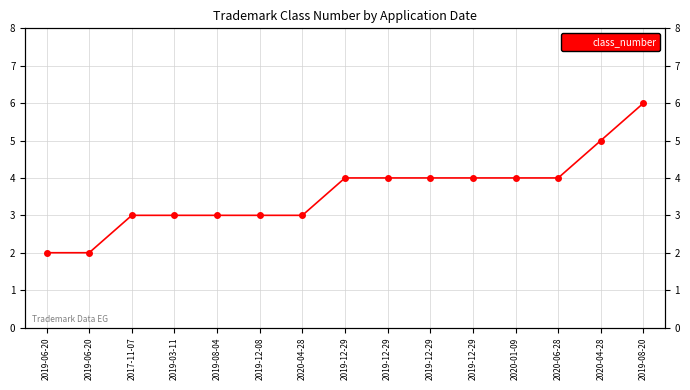

True or false: the data shows 5 at 2020-04-28.

True